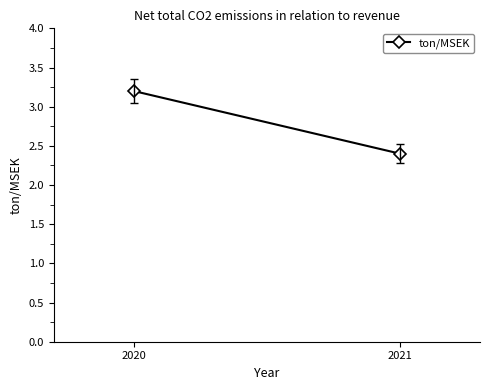

List the labels in order of value, smallest first.

2021, 2020